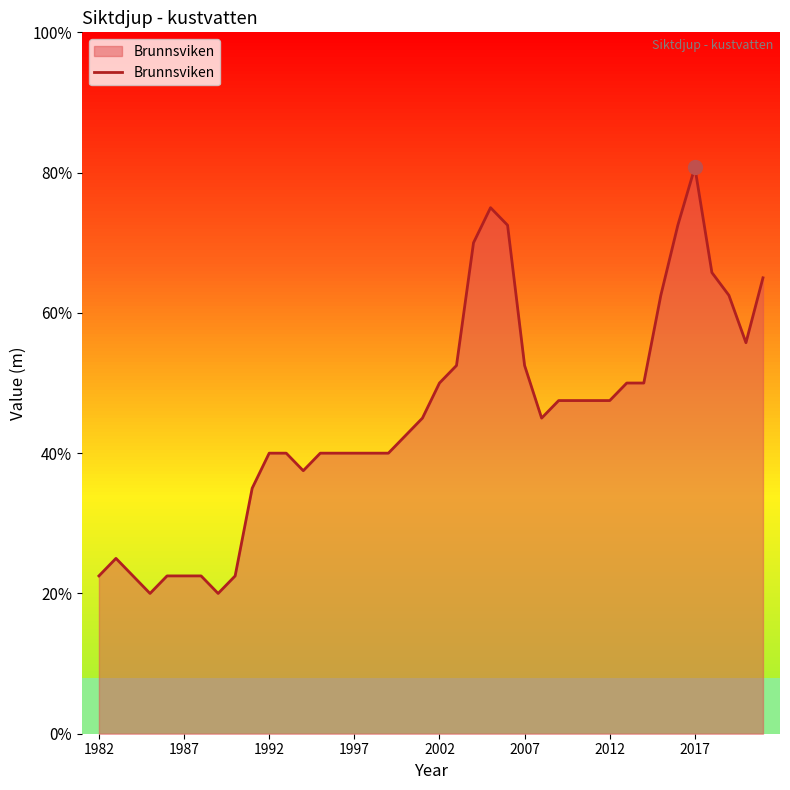

Is it true that the value at 1987 is 0.2?

False